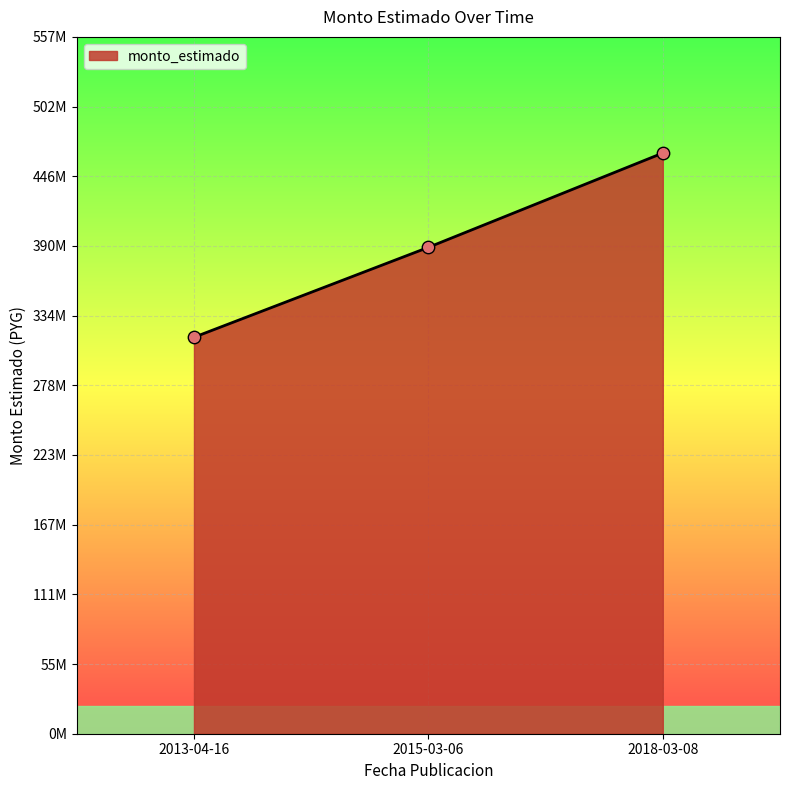

What is the change in value from 2015-03-06 to 2018-03-08?

+75504000